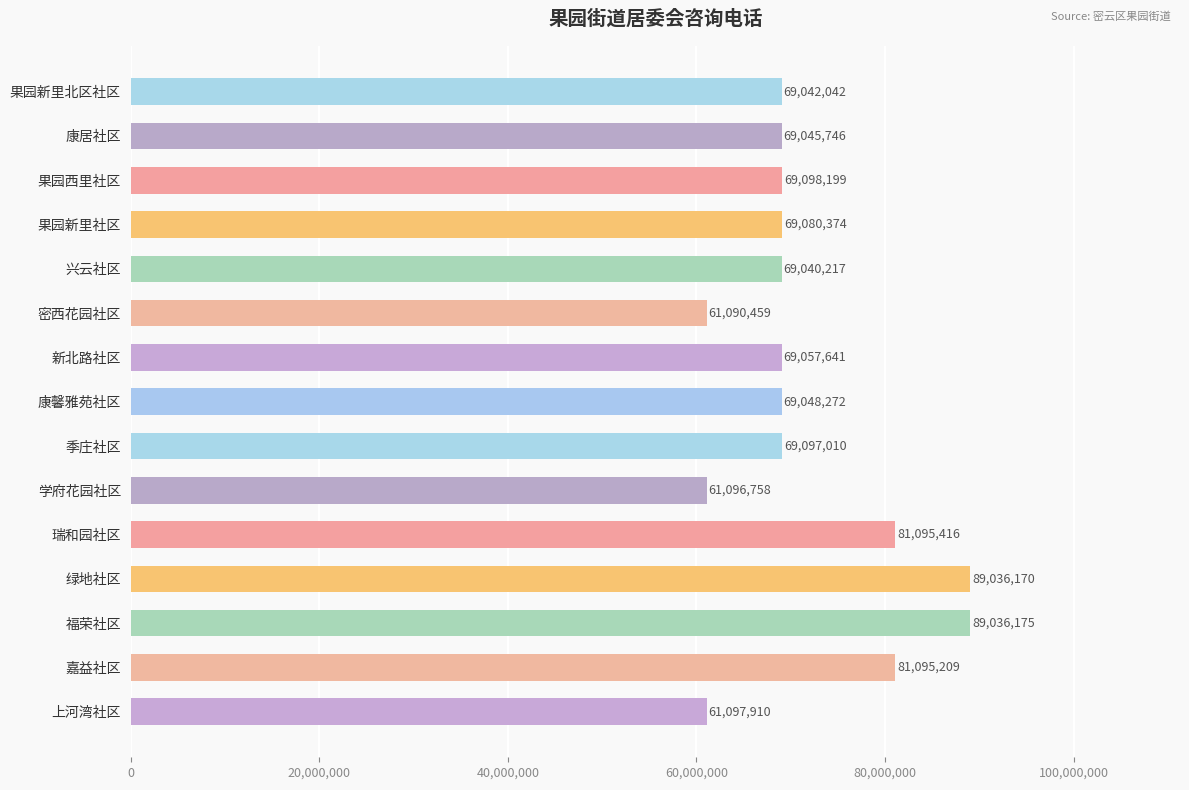

What is the value of the 14th bar from the top?

81095209